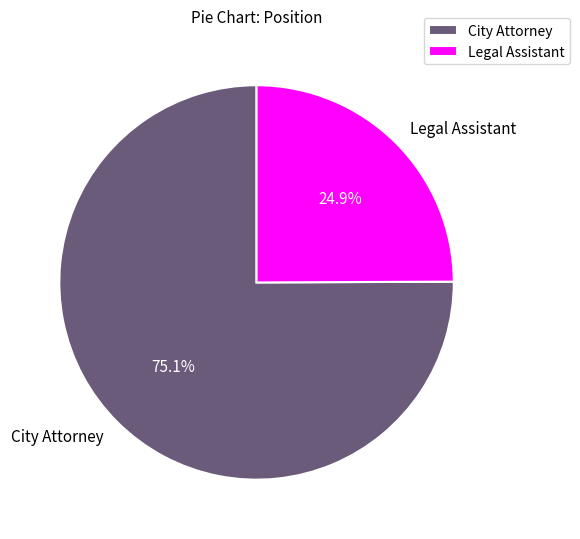

Count the number of slices in the pie.

2